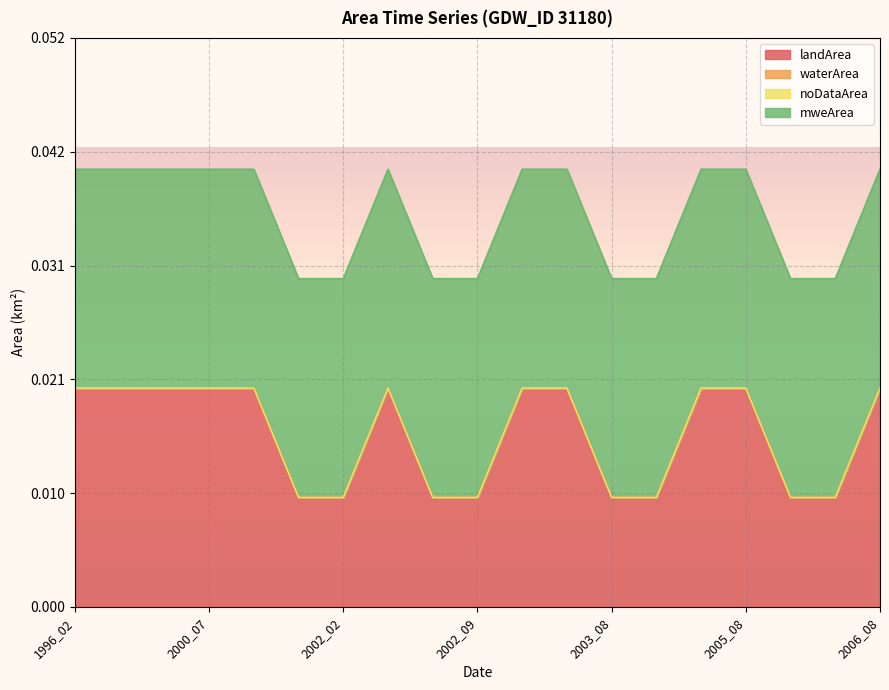

Does the chart display data point markers on the line(s)?

No